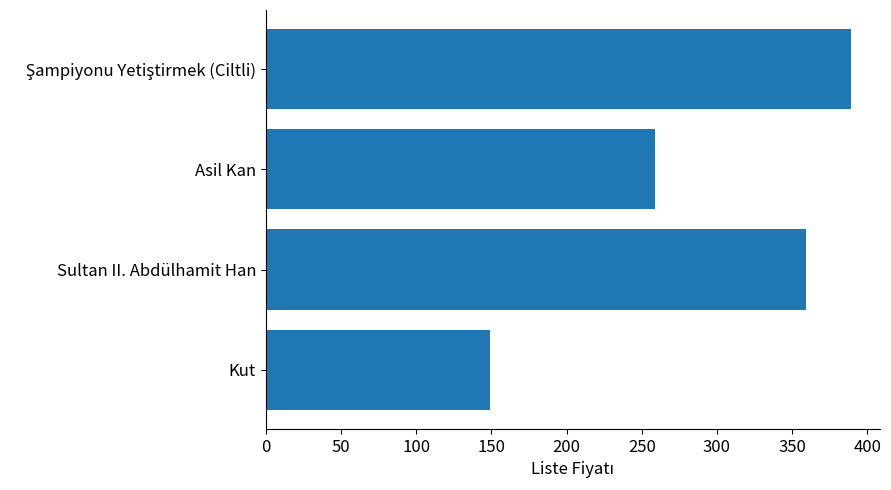

What value does the data have at Kut, to the nearest 50?

150